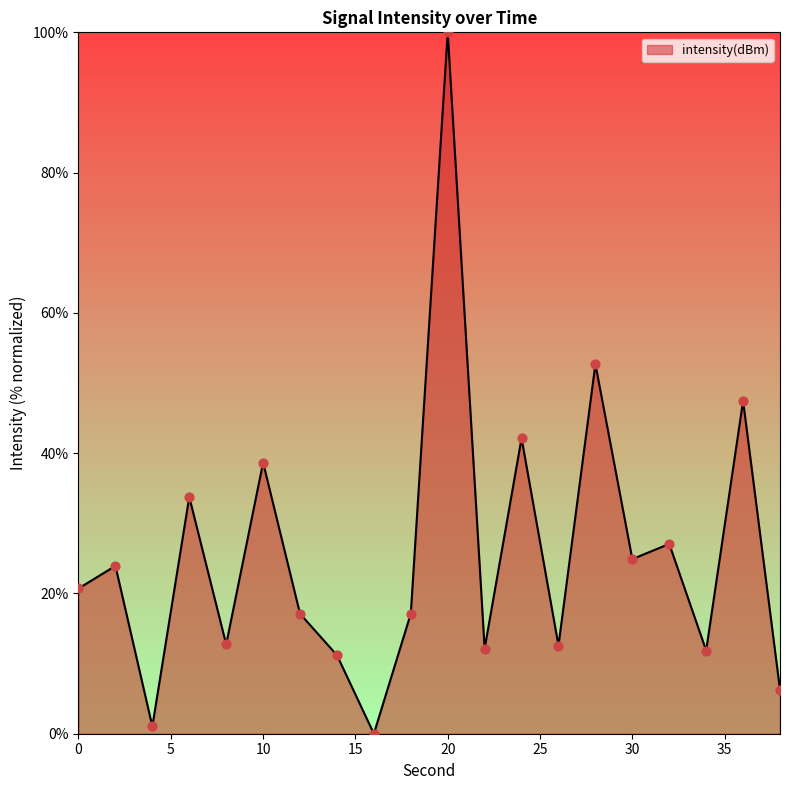

What is the greatest value displayed?

100.0